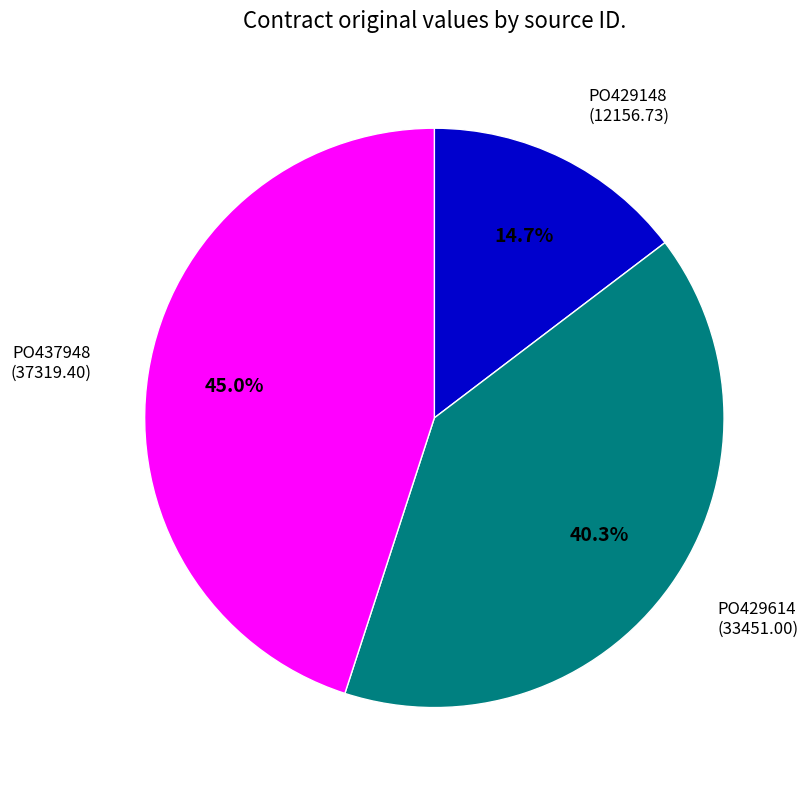

Is it true that PO429148 is 15% of the pie?

True